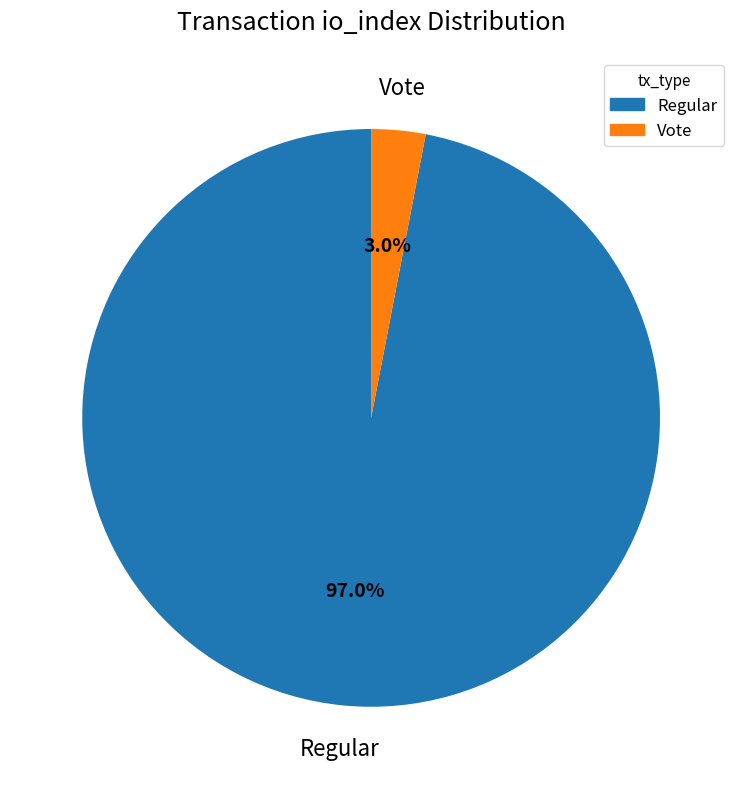

Which slice is the largest?

Regular